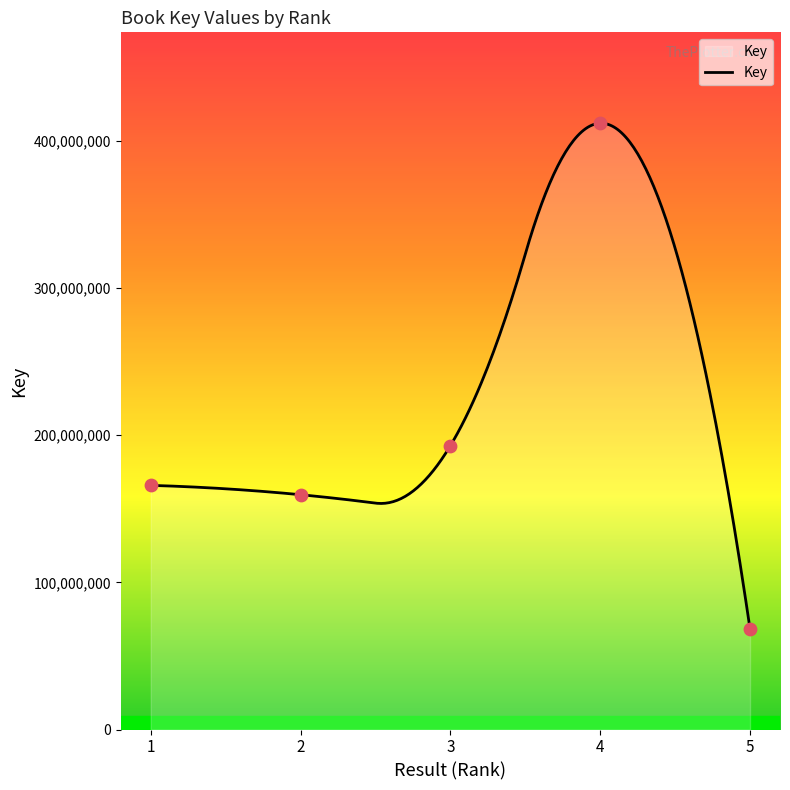

What is the ratio of the value at 2 to the value at 3?

0.8